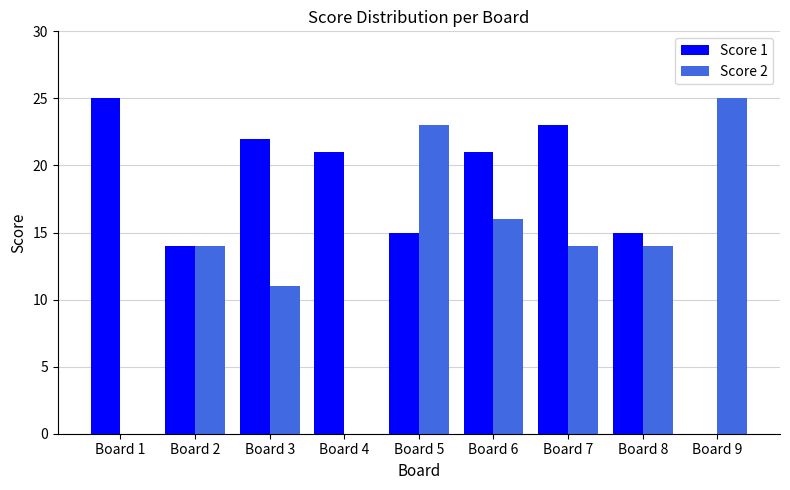

Which series has the largest total across all categories?

Score 1